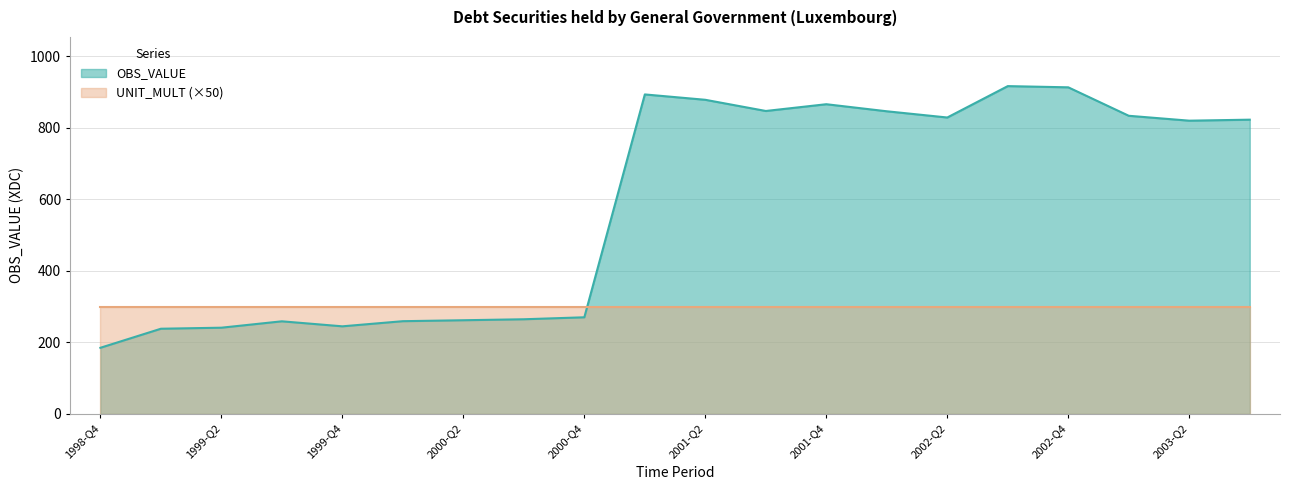

Which category has the highest value across all series?

2002-Q3